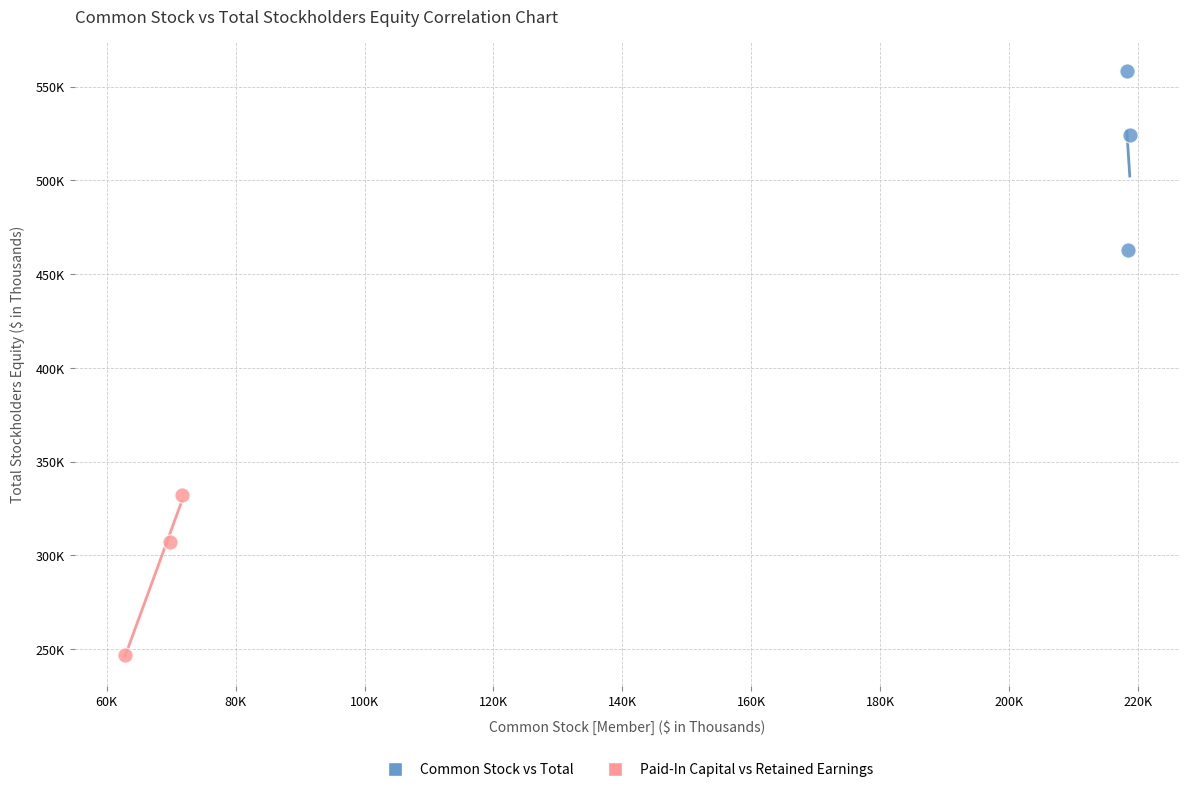

Which series reaches the maximum Y coordinate?

Common Stock vs Total